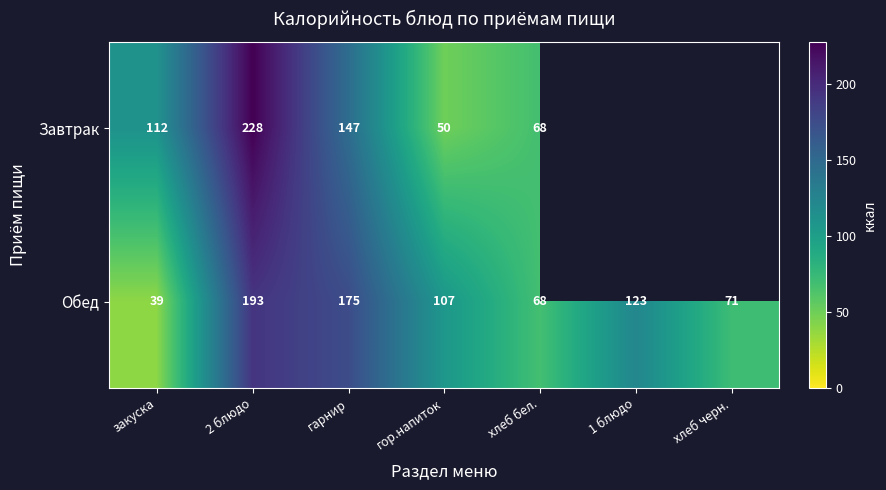

Is it true that Завтрак equals 32 at хлеб бел.?

False